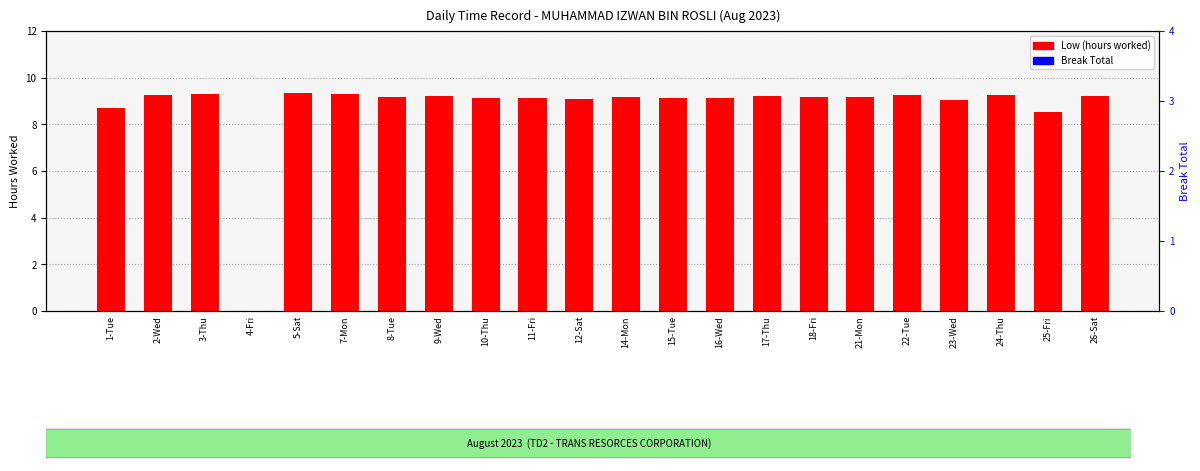

Which series has the largest total across all categories?

Low (hours worked)